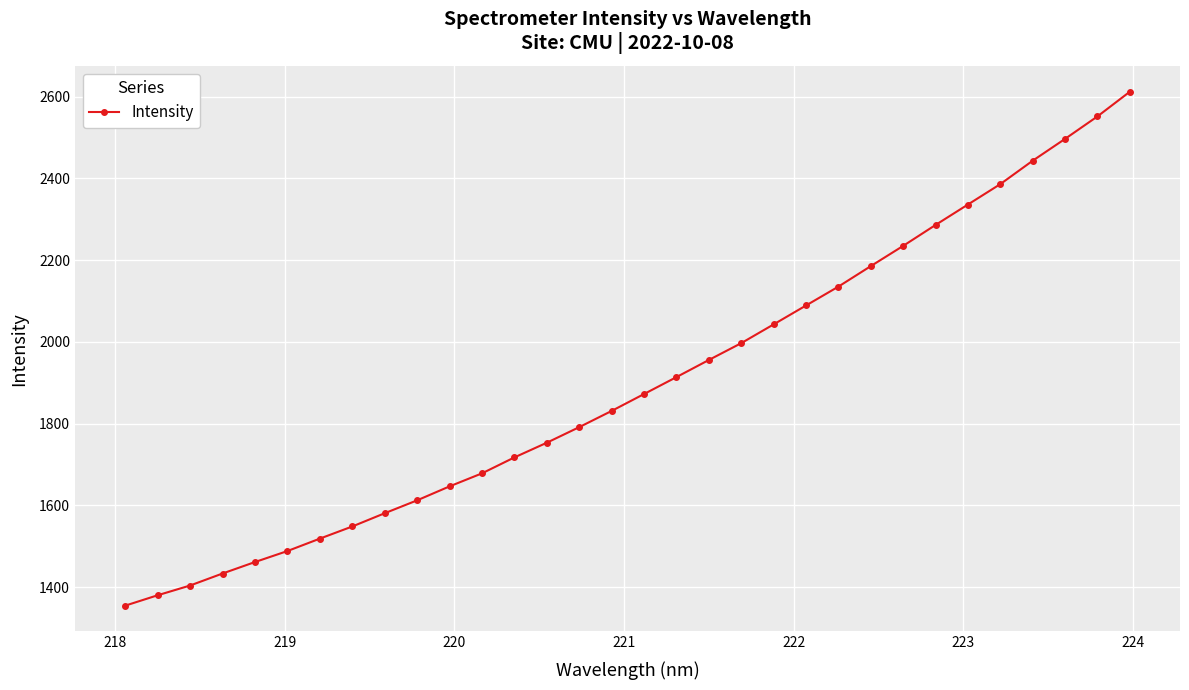

Does the chart display data point markers on the line(s)?

Yes